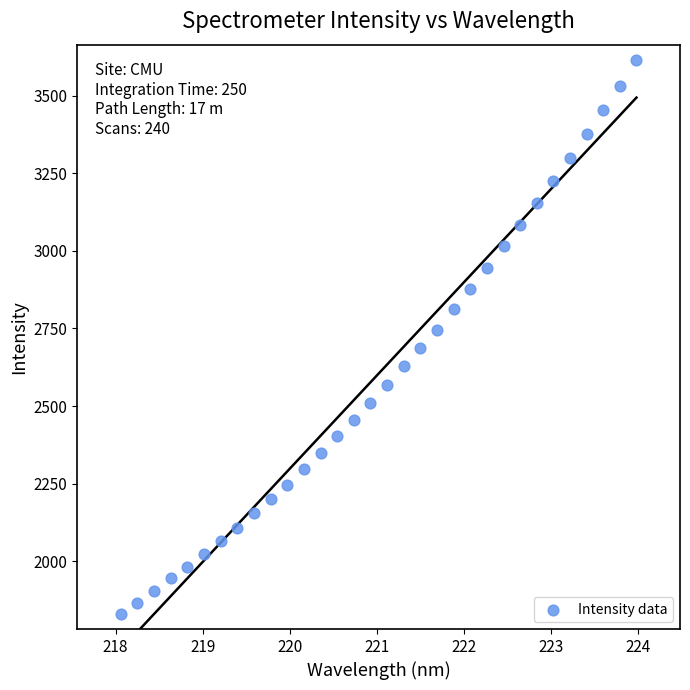

What is the range of Y values (max minus min)?

1782.0